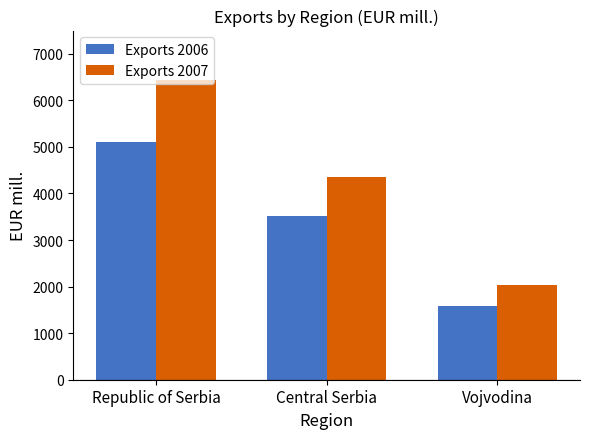

How many values in the Exports 2007 series exceed 4347?

2